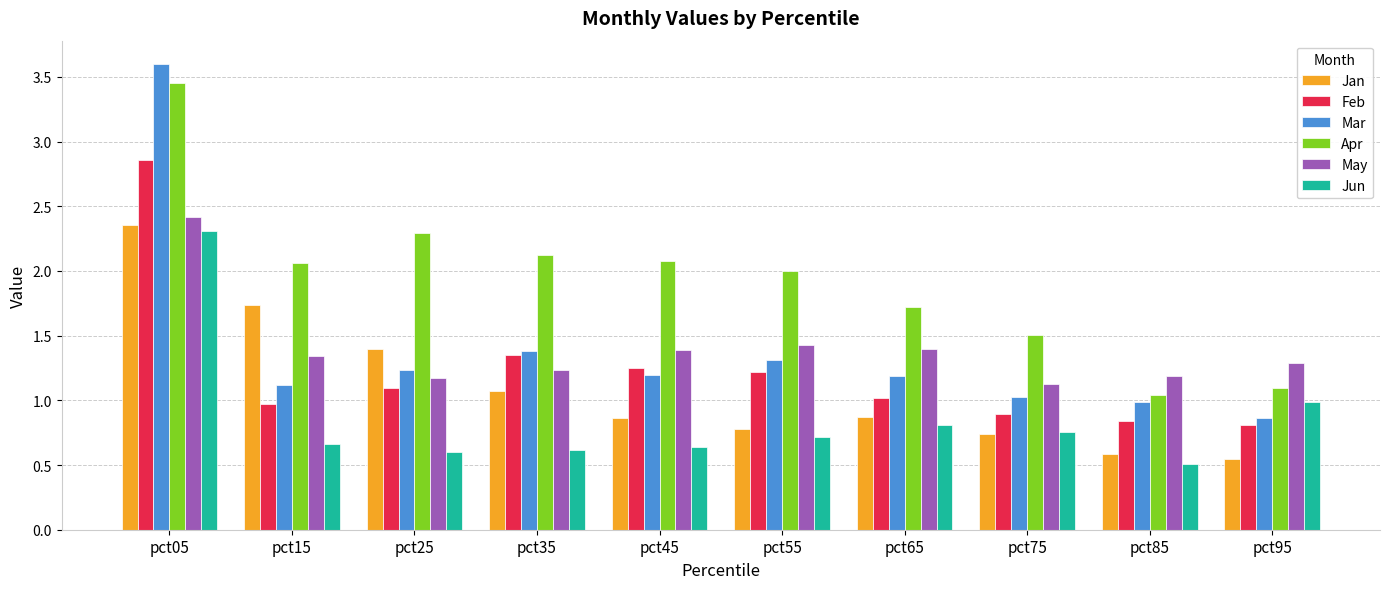

Which series changed the most between pct05 and pct25?

Mar